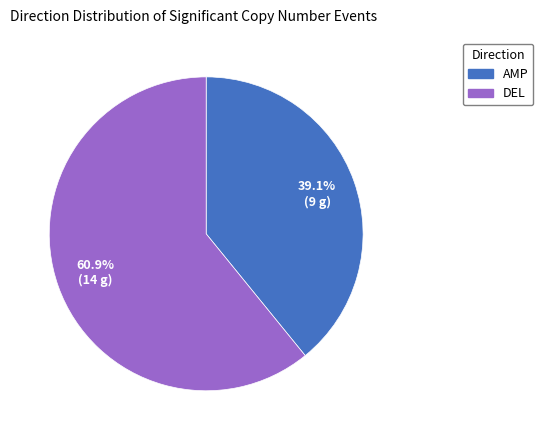

What is the total percentage of DEL and AMP?

100.0%